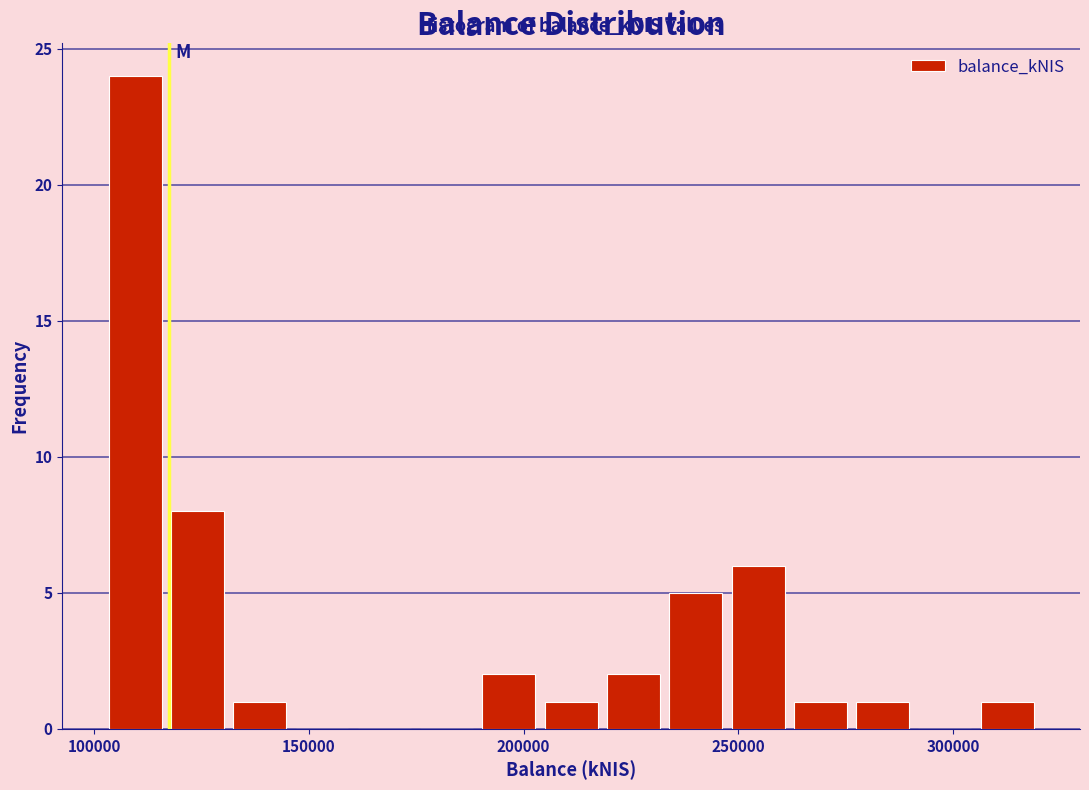

Around what value on the x-axis is the tallest bar? Give the approximate position of its centre, as read against the axis.

110000